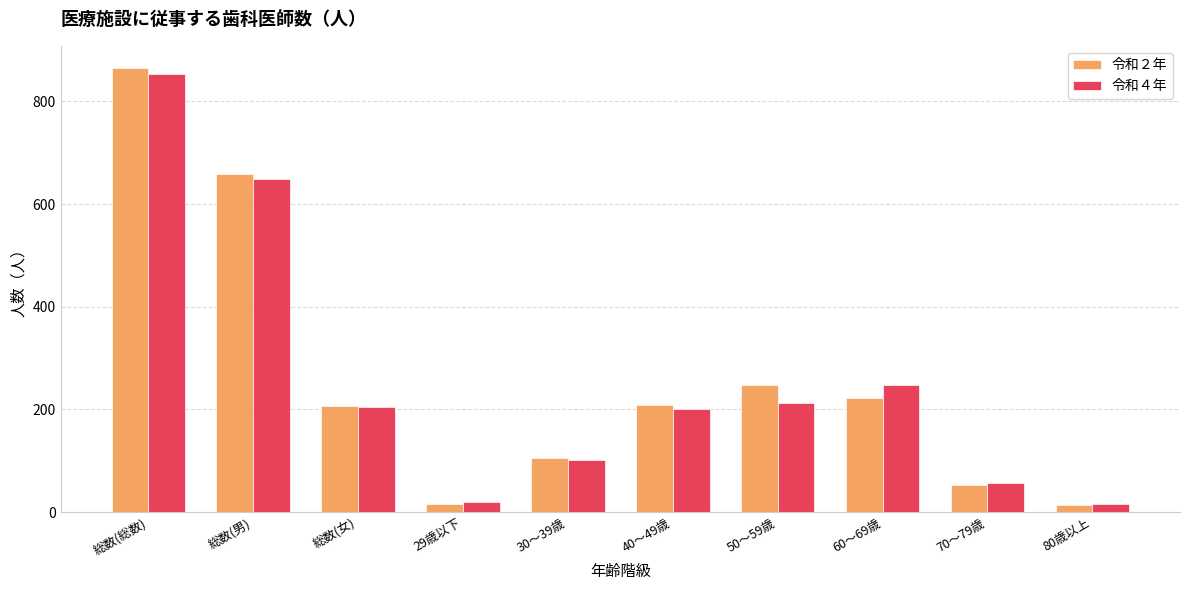

How many bars are there in total?

20